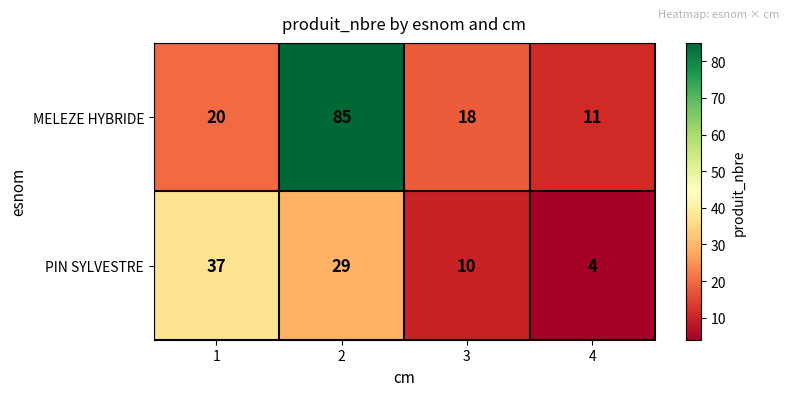

Is it true that PIN SYLVESTRE equals 15 at 3?

False